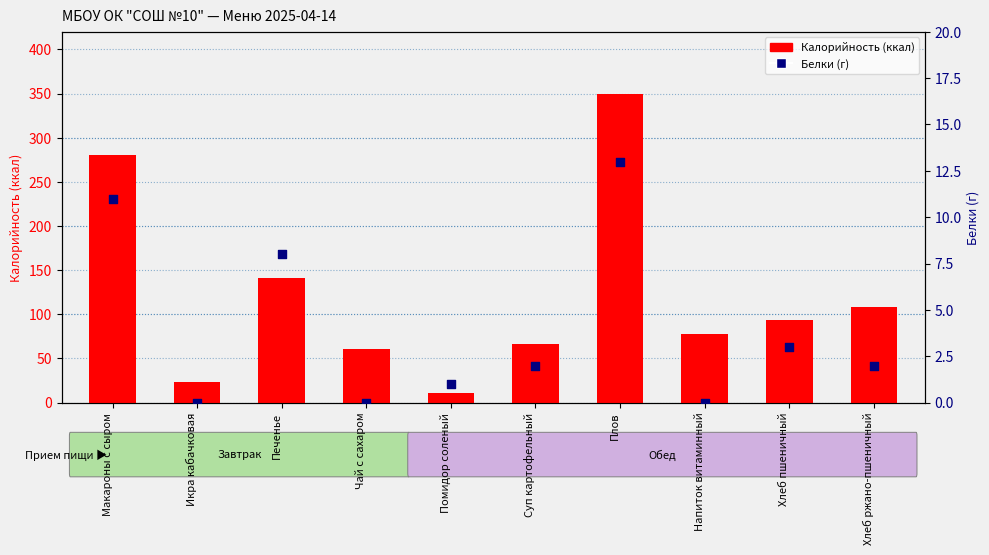

Which series reaches the minimum Y coordinate?

Белки (г)